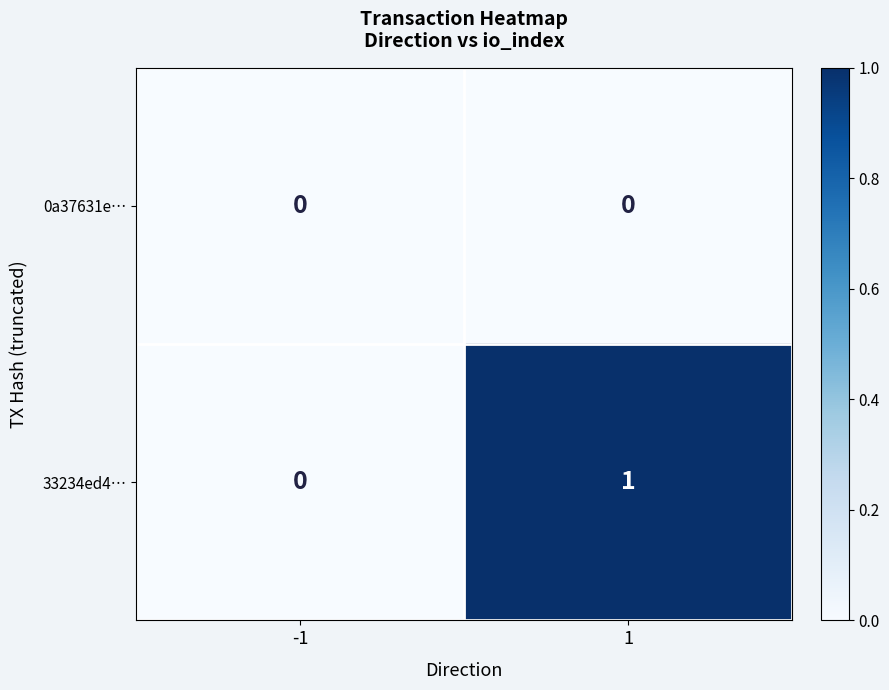

Reading right to left, what are all the values shown in this chart?

0a37631e…: 0	0
33234ed4…: 1	0